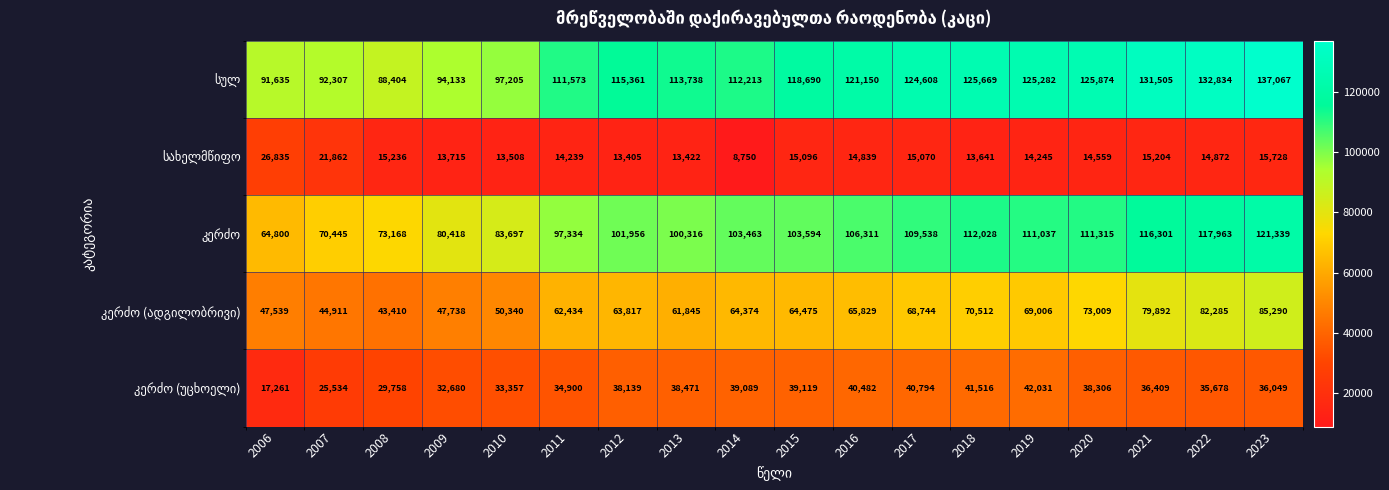

At how many categories does at least one series exceed 36729?

18